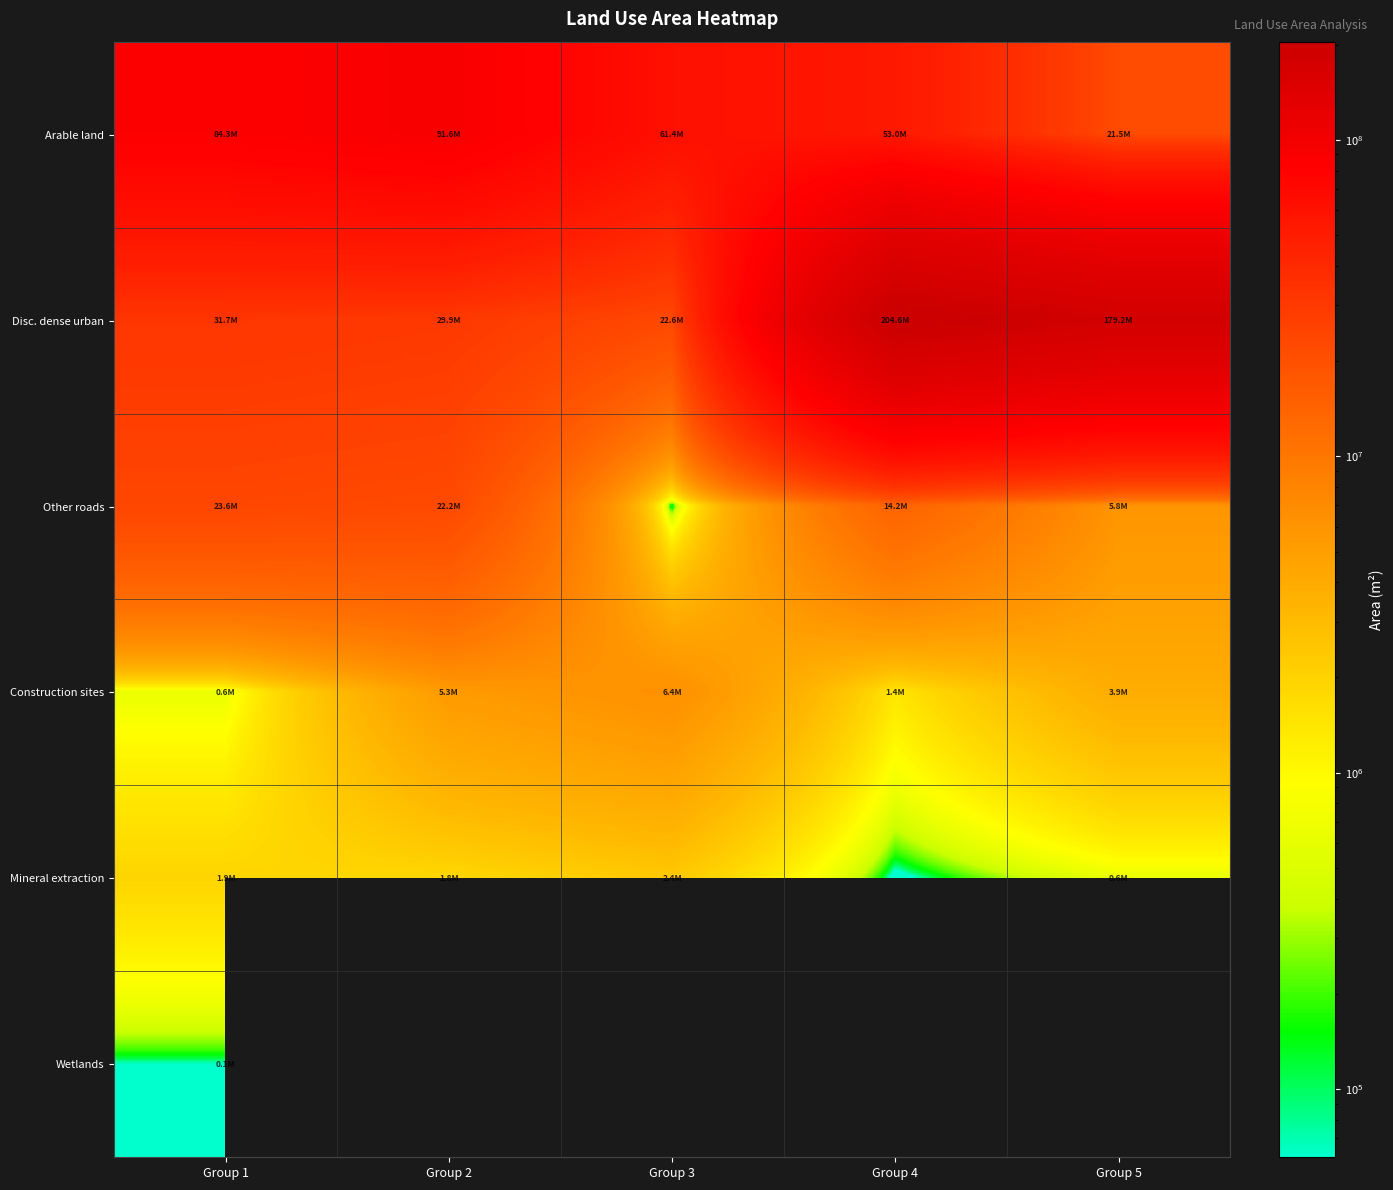

Which label corresponds to the largest value in the chart?

Group 4